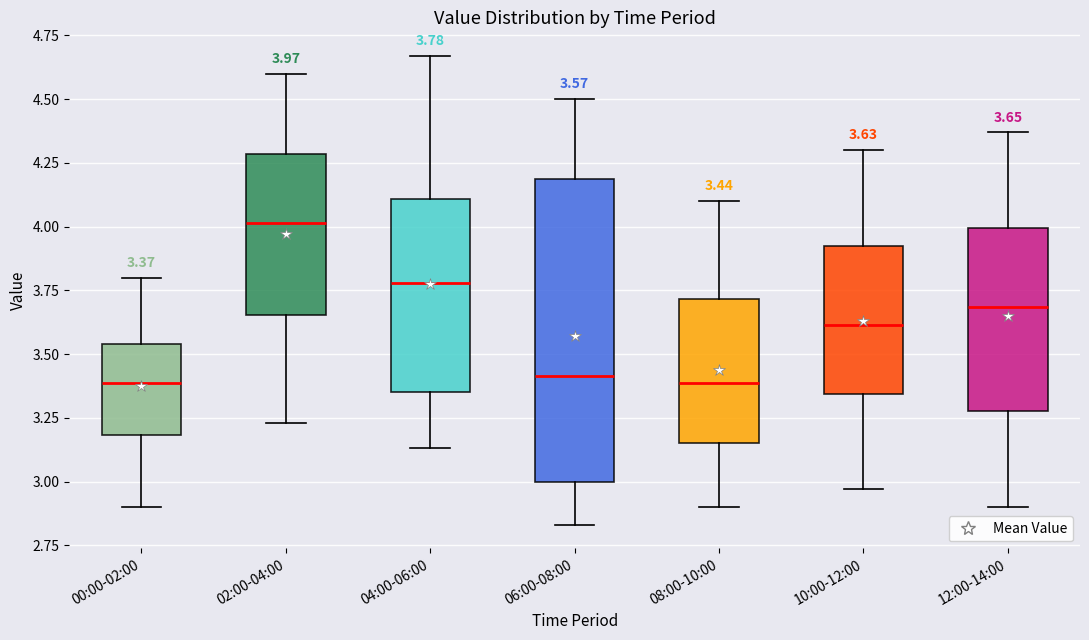

Which box is the tallest, from its lower edge to its upper edge?

06:00-08:00